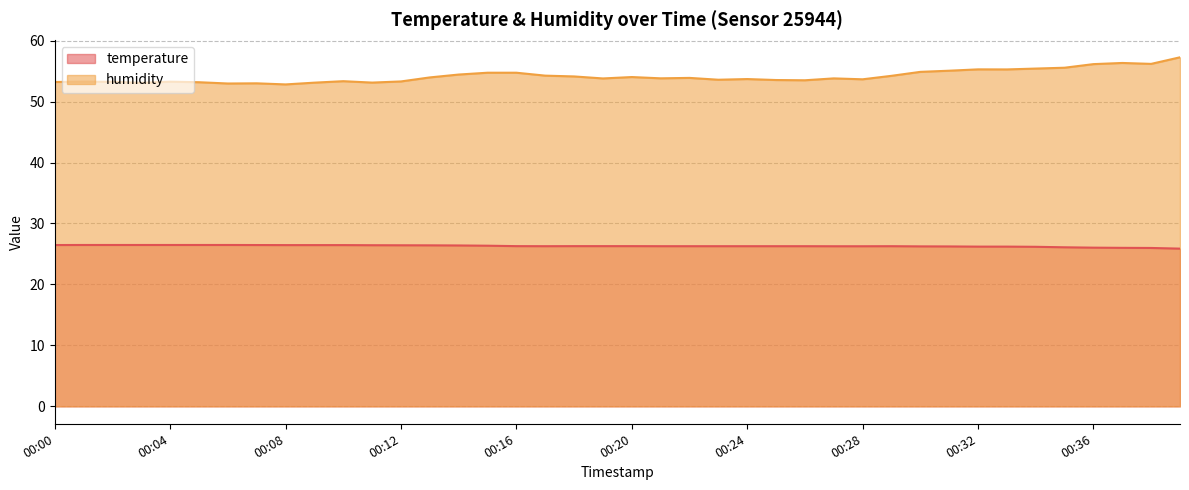

Which category has the lowest value across all series?

00:39